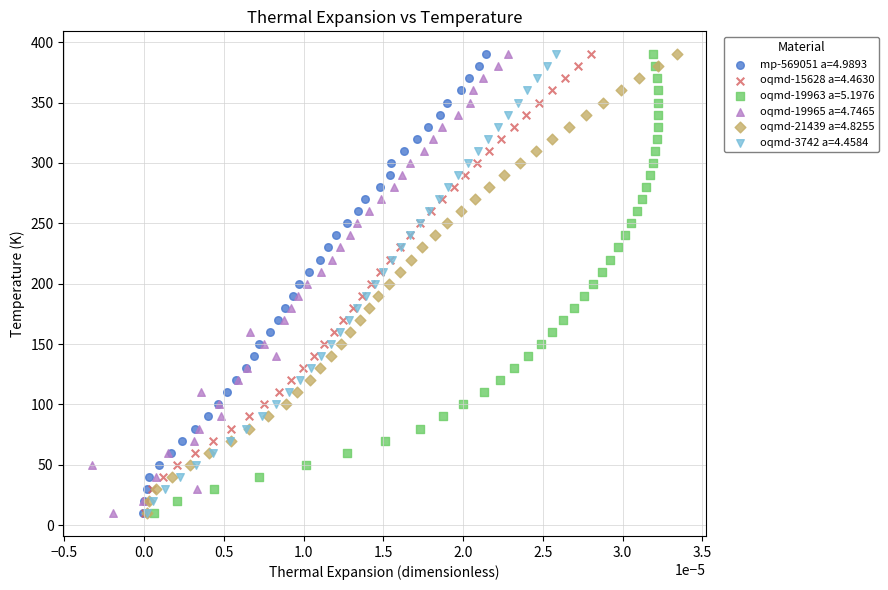

What are all the series names shown in the legend?

mp-569051 a=4.9893, oqmd-15628 a=4.4630, oqmd-19963 a=5.1976, oqmd-19965 a=4.7465, oqmd-21439 a=4.8255, oqmd-3742 a=4.4584